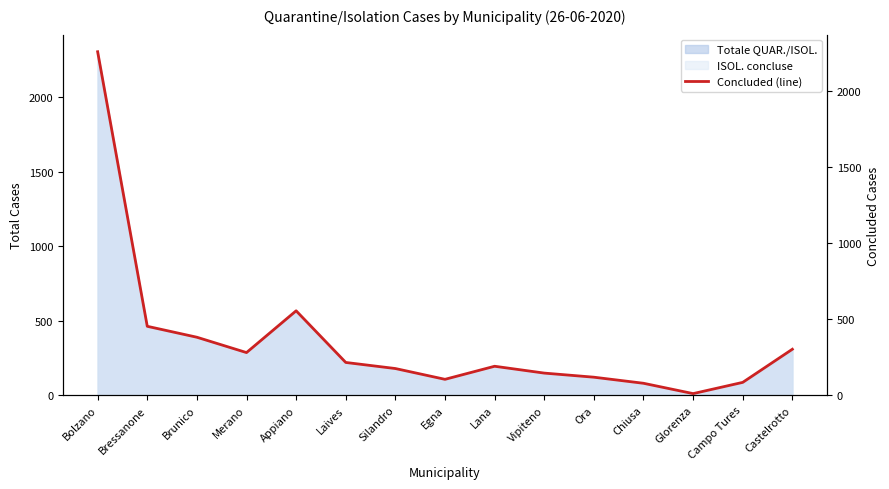

Reading left to right, transcribe all the data shown in this chart.

2260	453	381	280	555	215	175	104	190	145	118	78	10	84	302